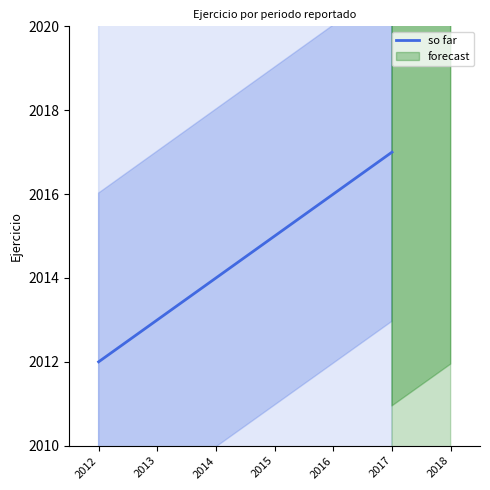

What value does the data have at 2014?

2014